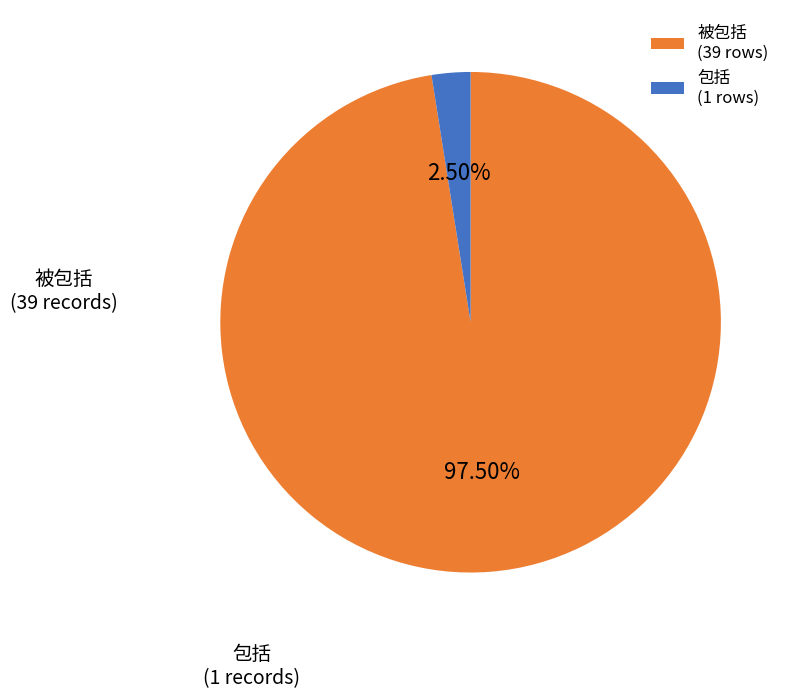

True or false: 包括 accounts for 14% of the total.

False